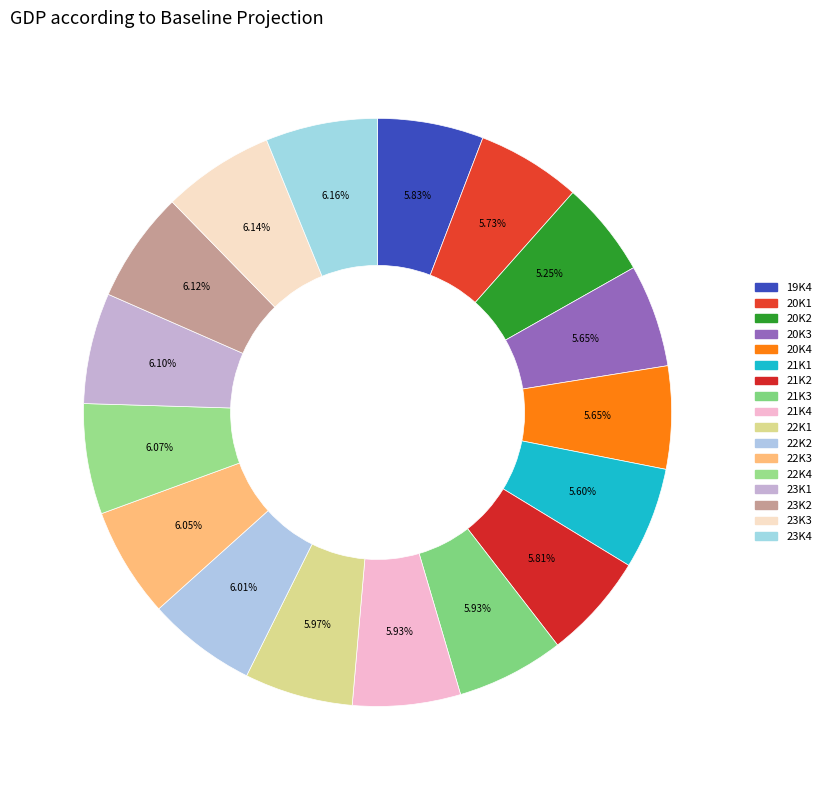

Does 20K3 represent more than half of the total?

No